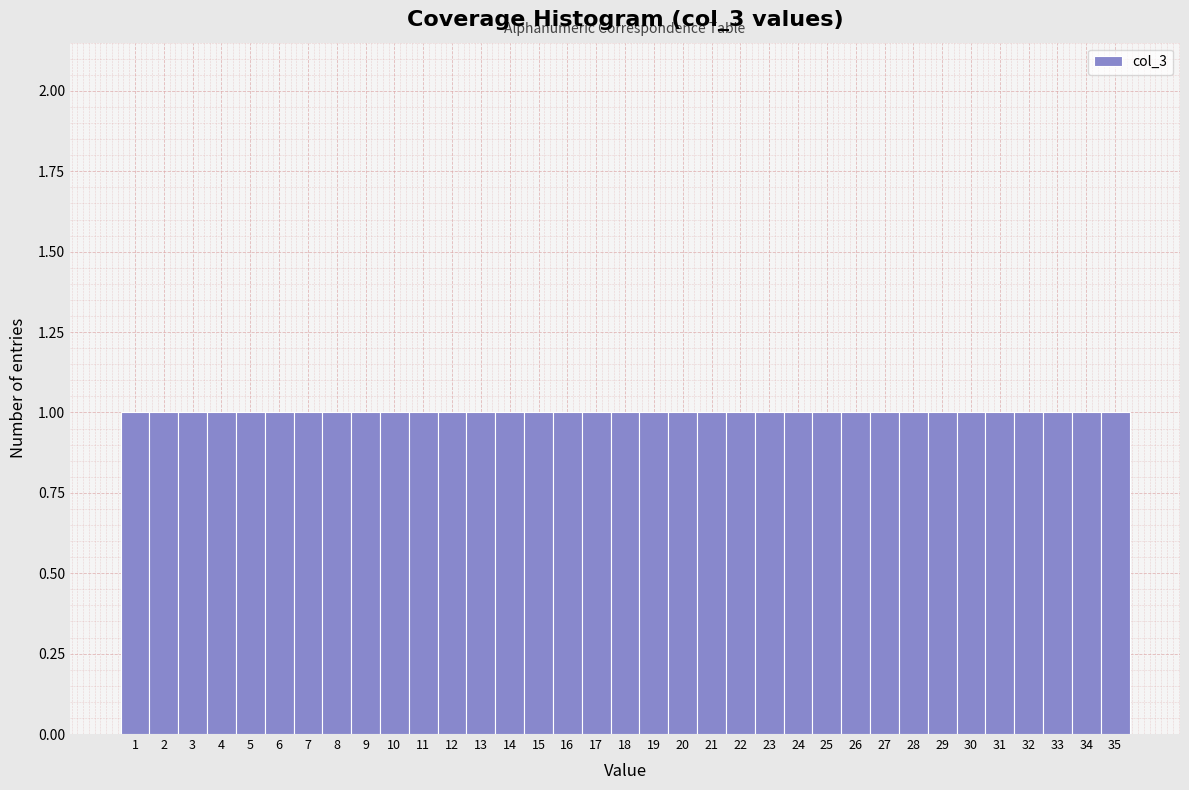

Reading left to right, transcribe this chart: for each bar, give the range it covers on the x-axis and its height. The values are not printed on the chart, so give them approximately, as read against the axis.

0.5 to 1.5: 1
1.5 to 2.5: 1
2.5 to 3.5: 1
3.5 to 4.5: 1
4.5 to 5.5: 1
5.5 to 6.5: 1
6.5 to 7.5: 1
7.5 to 8.5: 1
8.5 to 9.5: 1
9.5 to 10.5: 1
10.5 to 11.5: 1
11.5 to 12.5: 1
12.5 to 13.5: 1
13.5 to 14.5: 1
14.5 to 15.5: 1
15.5 to 16.5: 1
16.5 to 17.5: 1
17.5 to 18.5: 1
18.5 to 19.5: 1
19.5 to 20.5: 1
20.5 to 21.5: 1
21.5 to 22.5: 1
22.5 to 23.5: 1
23.5 to 24.5: 1
24.5 to 25.5: 1
25.5 to 26.5: 1
26.5 to 27.5: 1
27.5 to 28.5: 1
28.5 to 29.5: 1
29.5 to 30.5: 1
30.5 to 31.5: 1
31.5 to 32.5: 1
32.5 to 33.5: 1
33.5 to 34.5: 1
34.5 to 35.5: 1